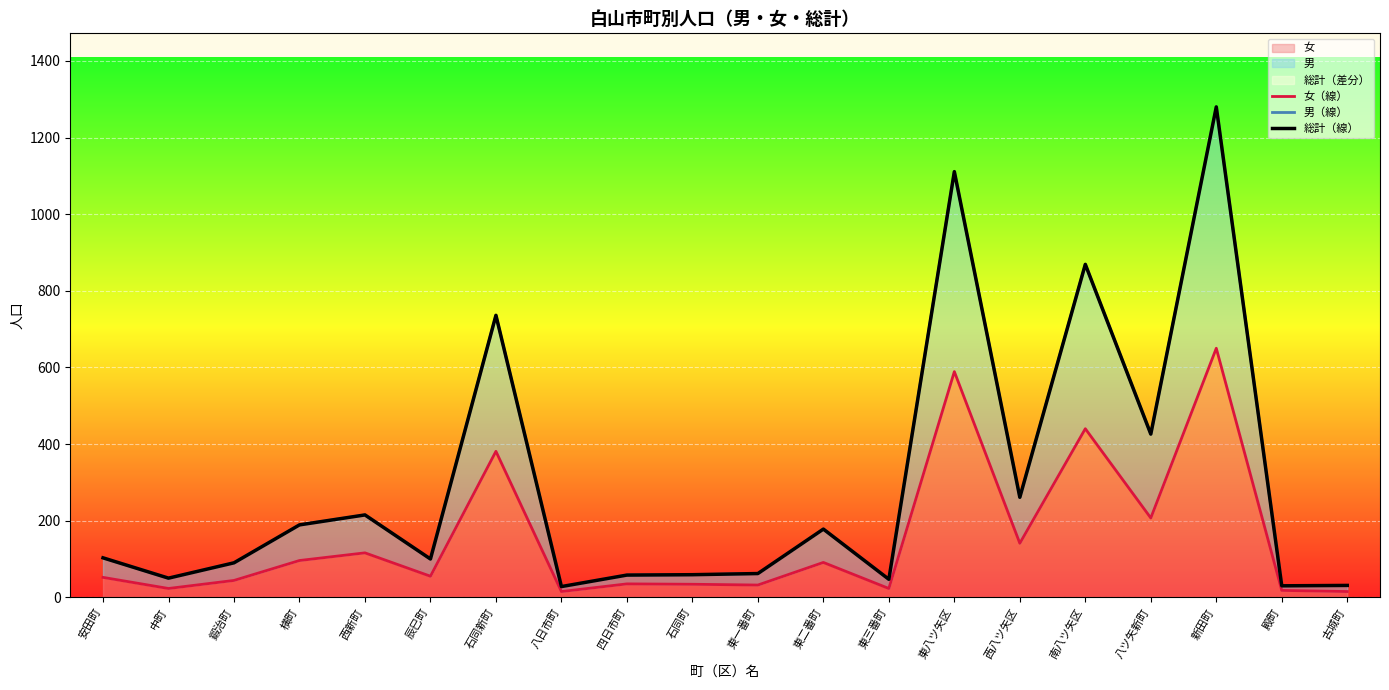

What is the average value of the 男（線） series?

296